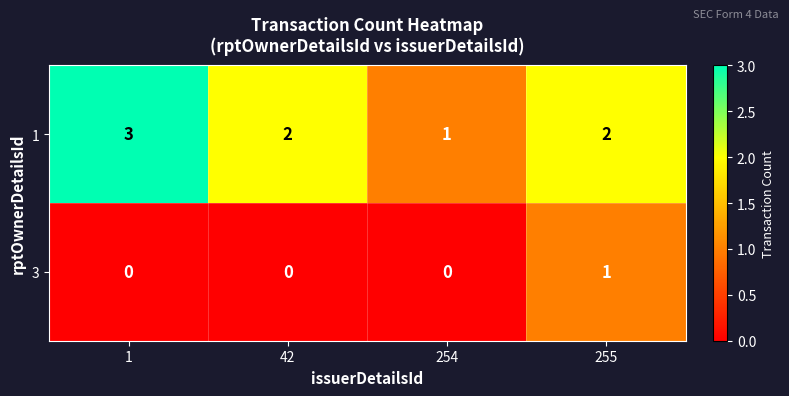

What is the spread (max minus min) of values at 42?

2